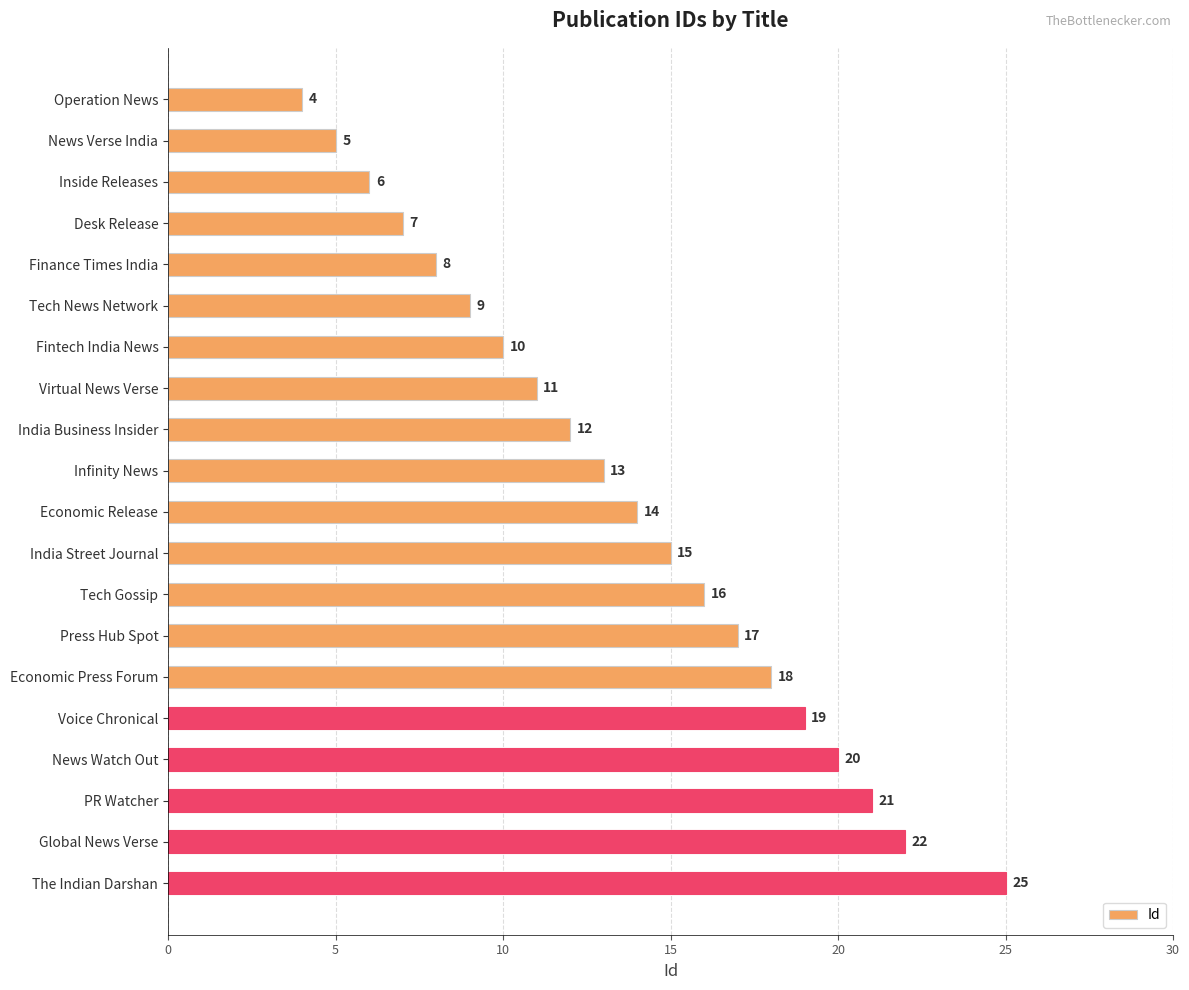

Is it true that the value at News Watch Out is 20?

True